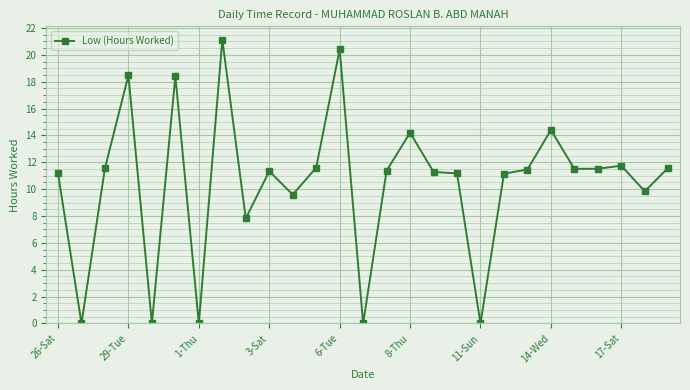

What is the value of the 18th point from the left?

11.2